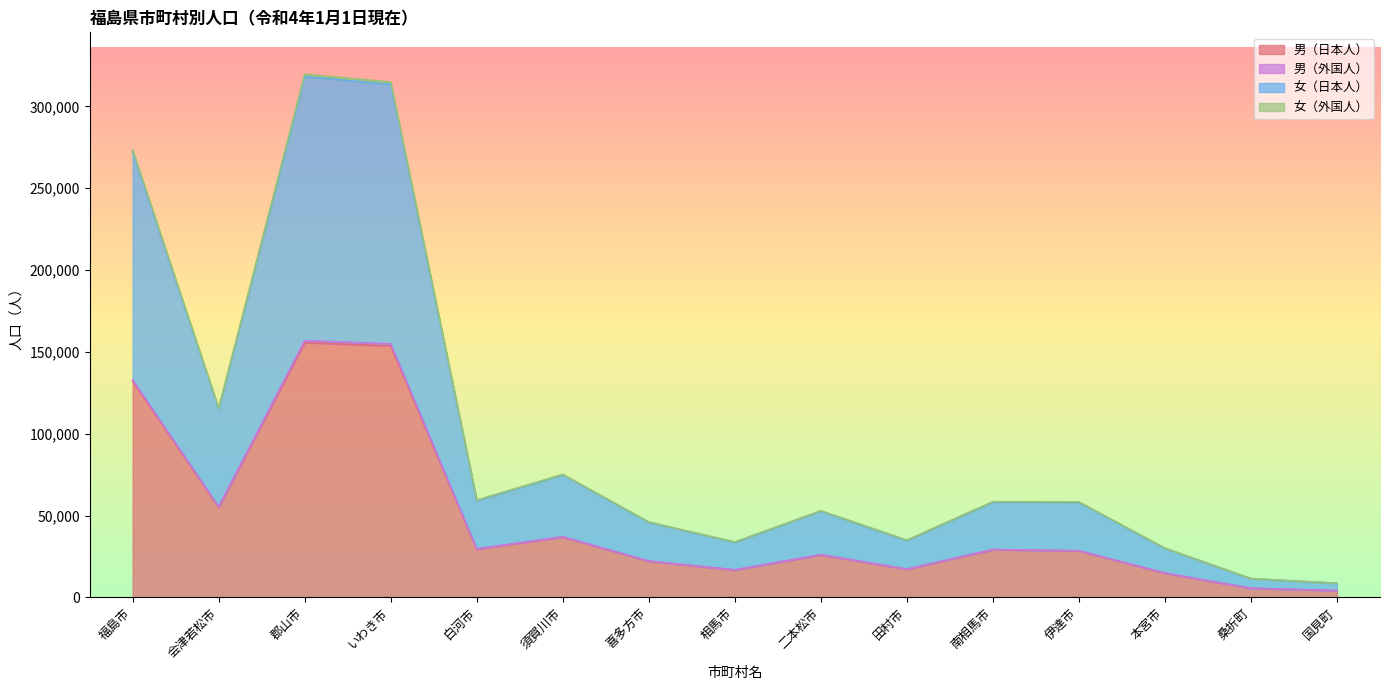

The 男（日本人） series shows 36836 at 須賀川市. True or false?

True